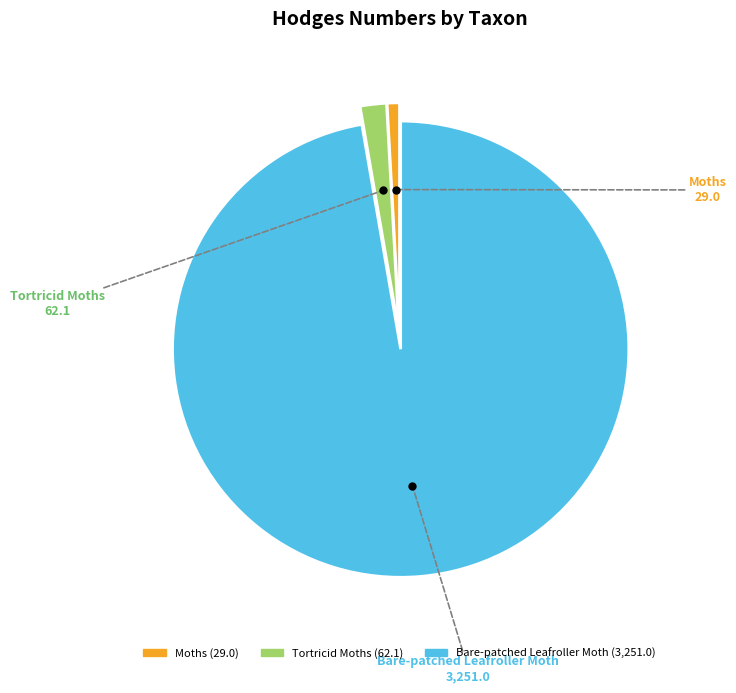

Approximately how many times larger is the value at Moths compared to Tortricid Moths?

0.5